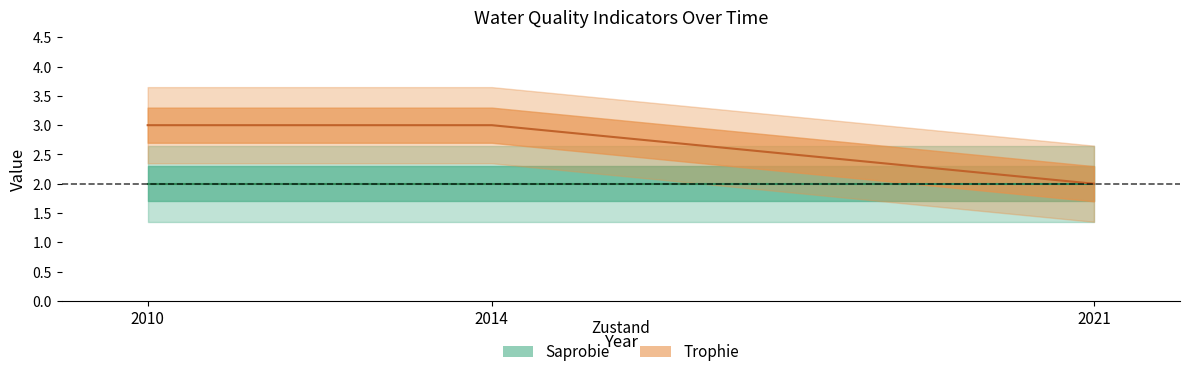

True or false: the data shows 3 at 2010.

True